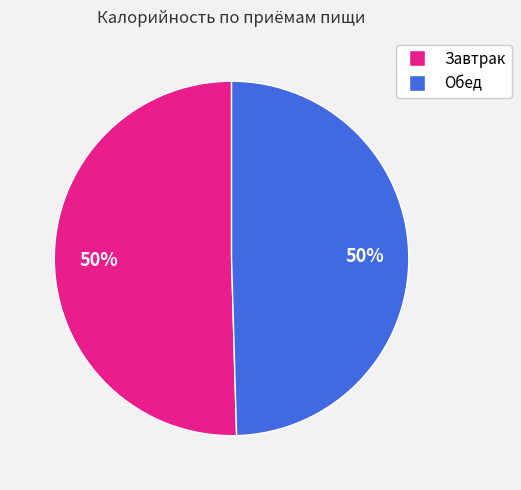

To the nearest percent, what portion does Завтрак represent?

50%